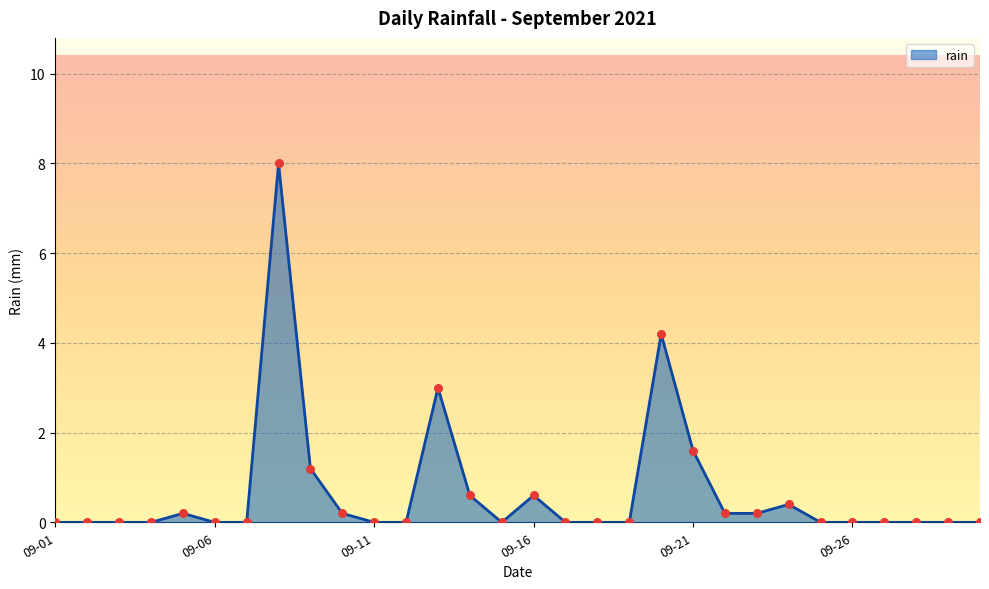

What is the maximum value shown in the chart?

8.0